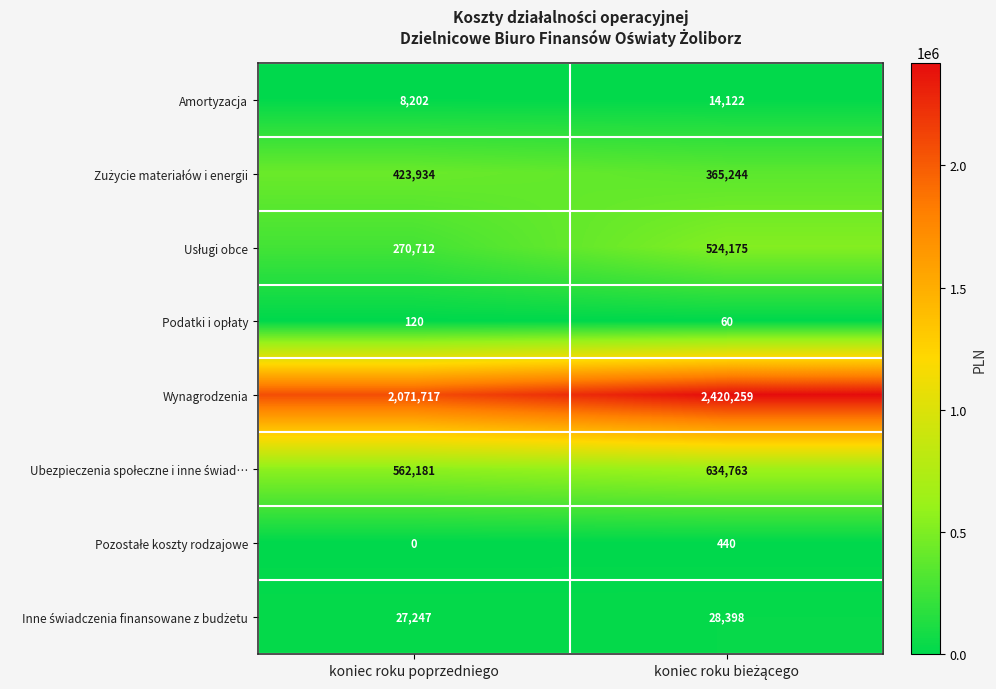

Which category has the lowest value across all series?

koniec roku poprzedniego